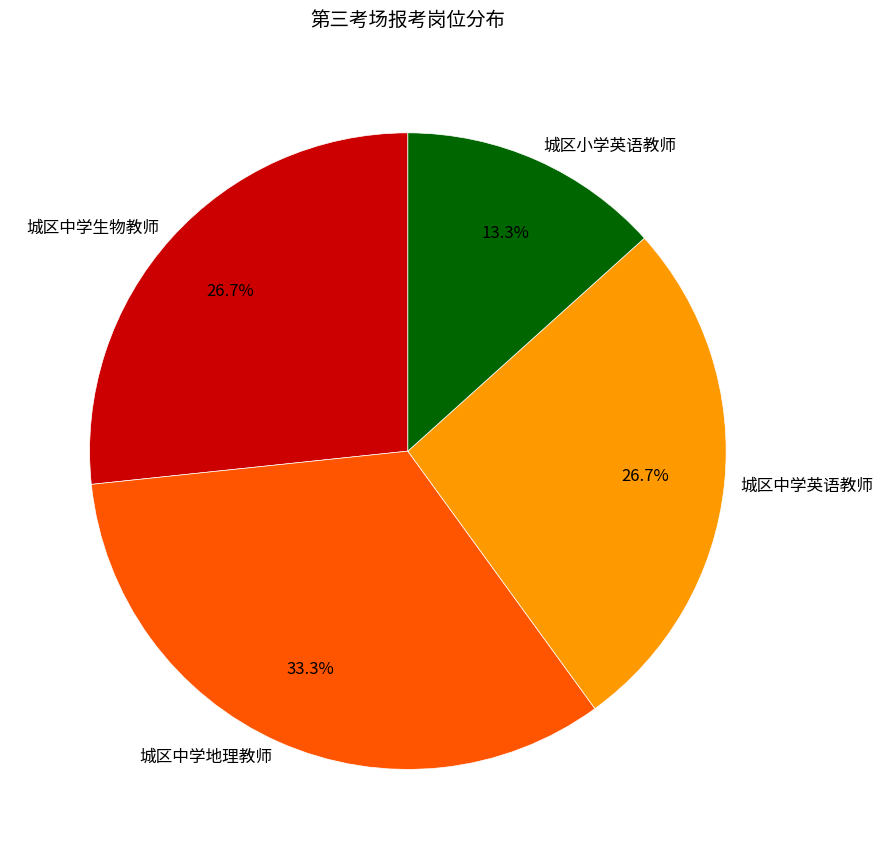

How many segments does this pie chart have?

4